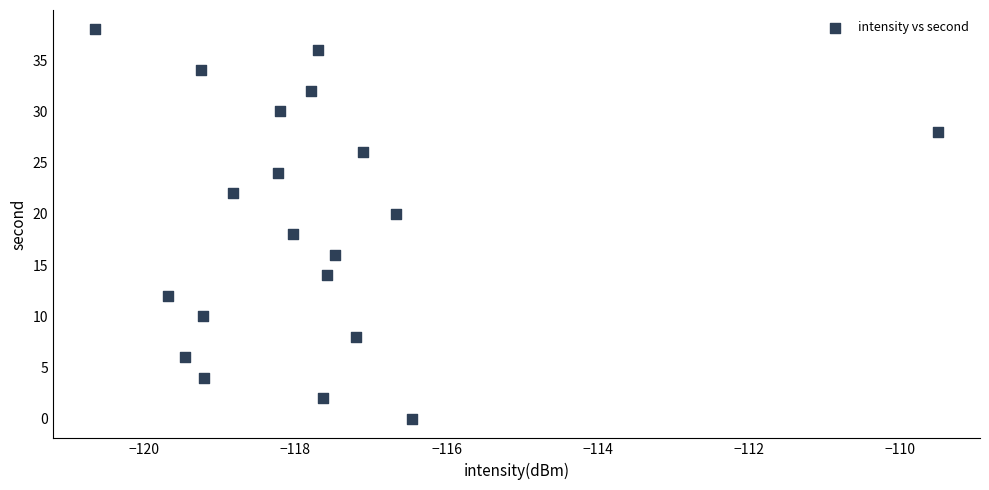

What is the range of Y values (max minus min)?

38